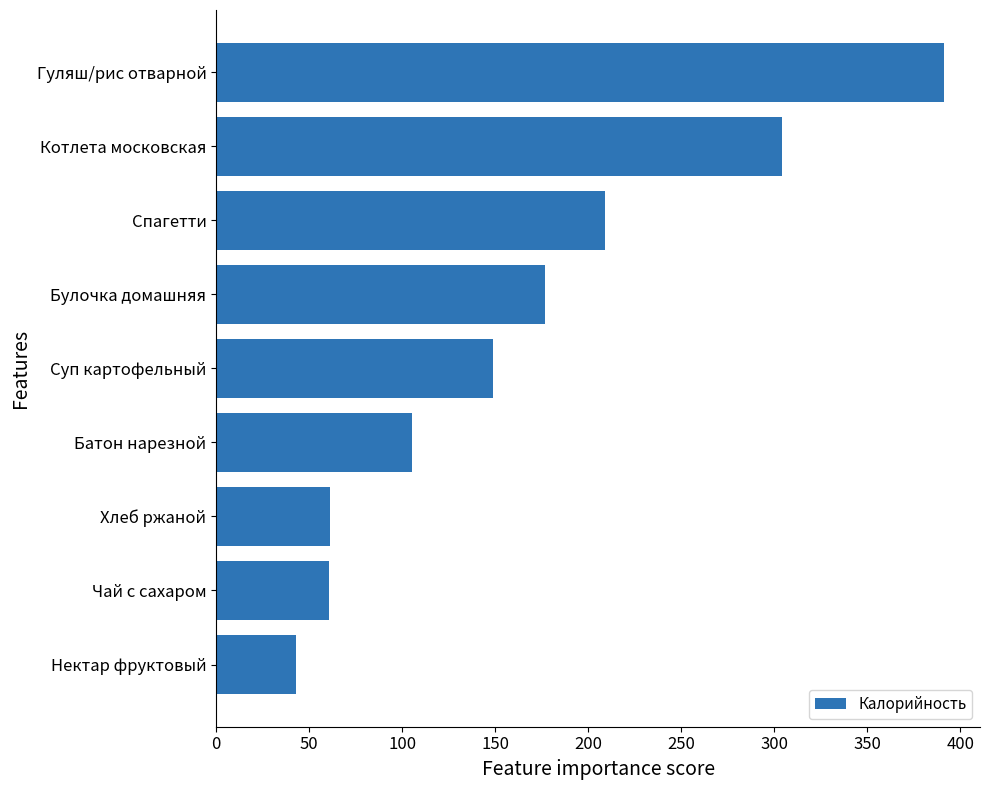

The value at Нектар фруктовый is 43.0. True or false?

True